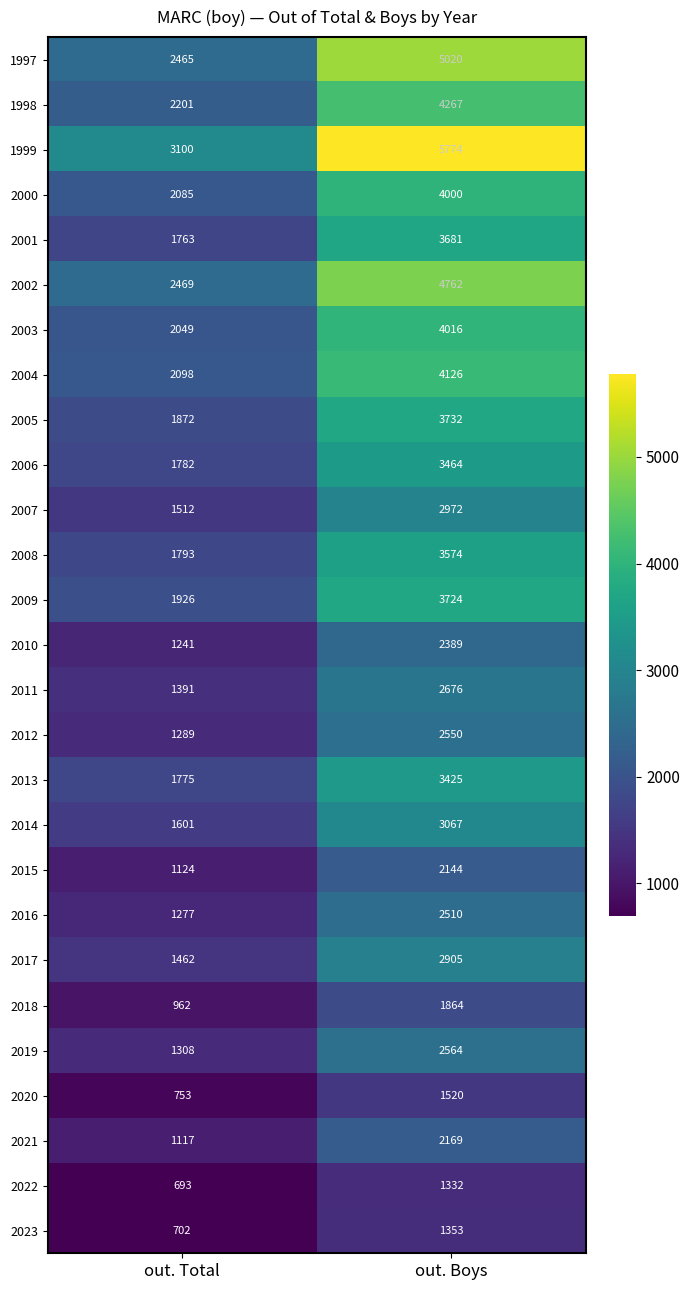

What is the spread (max minus min) of values at out. Boys?

4442